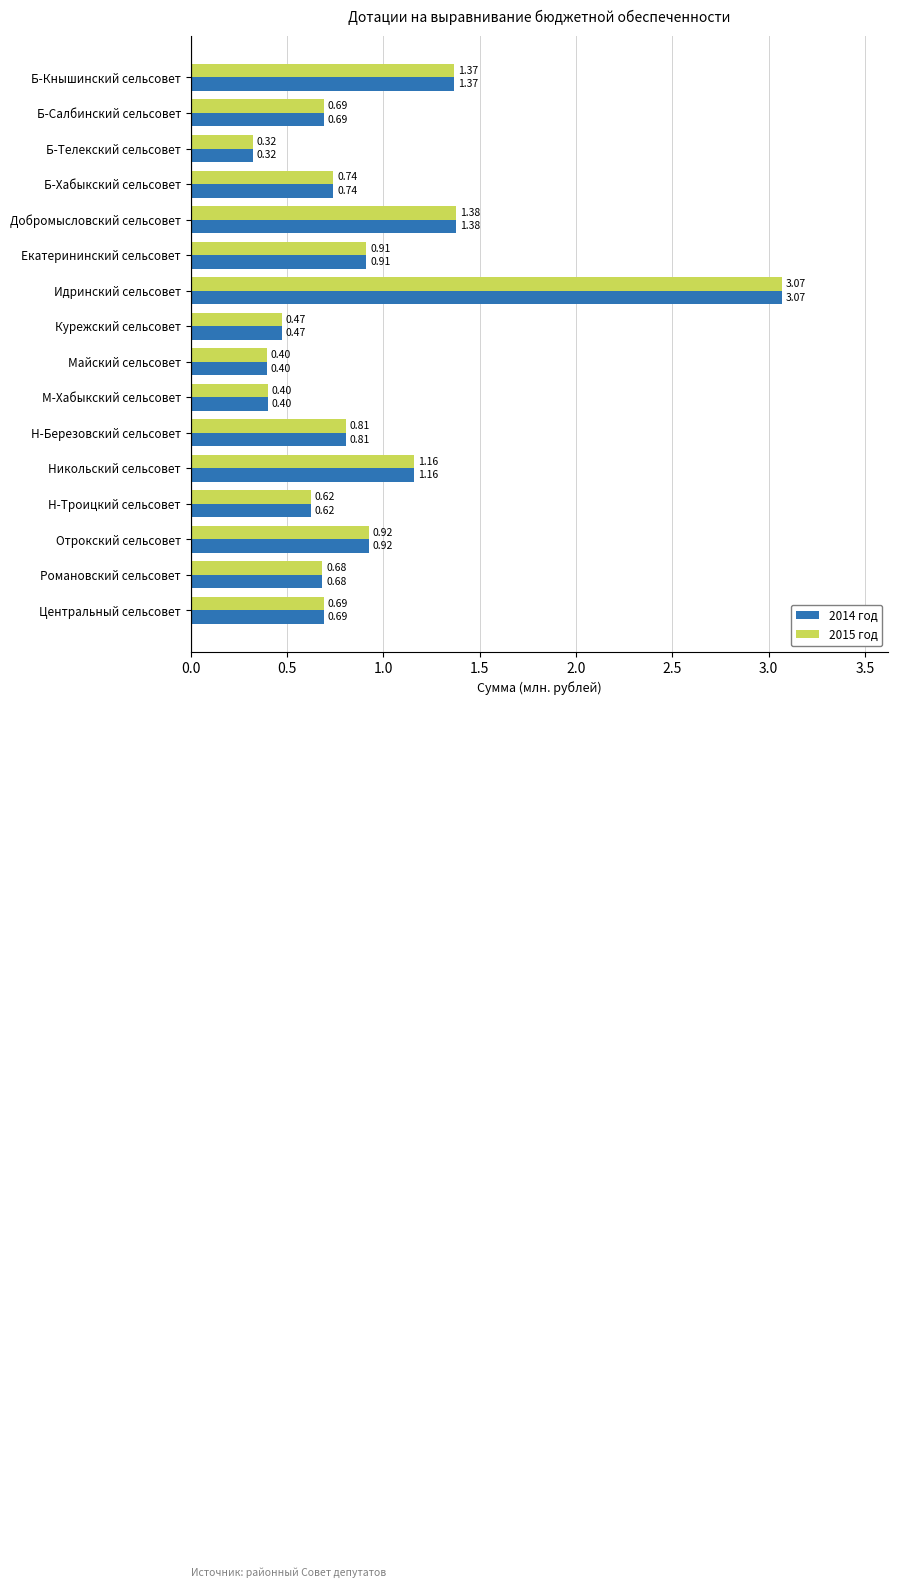

What is the sum of the 2015 год values at Романовский сельсовет and Майский сельсовет?

1.1